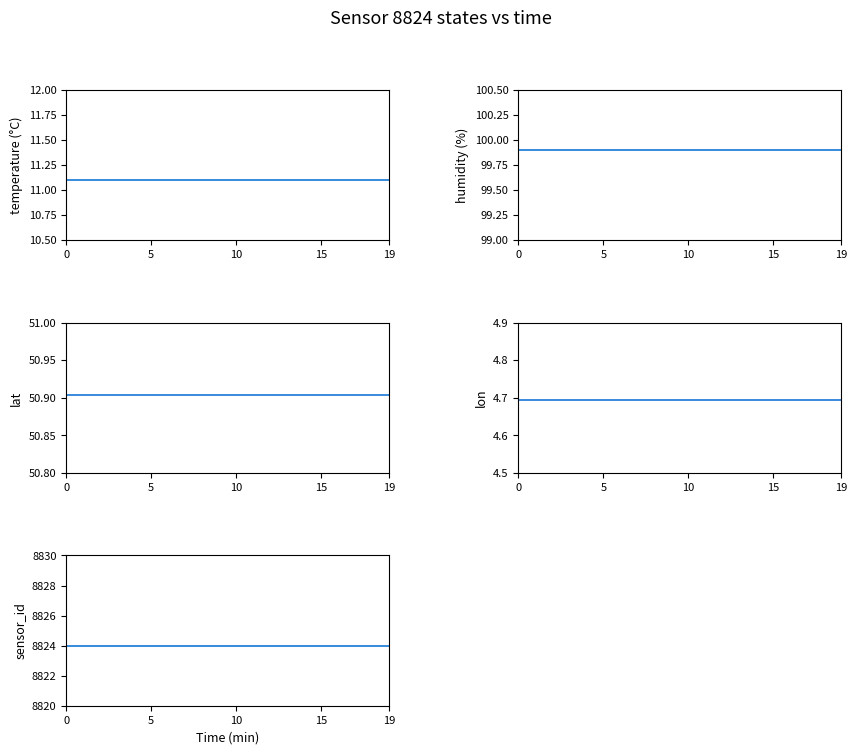

What is the label of the 12th point from the right?

8